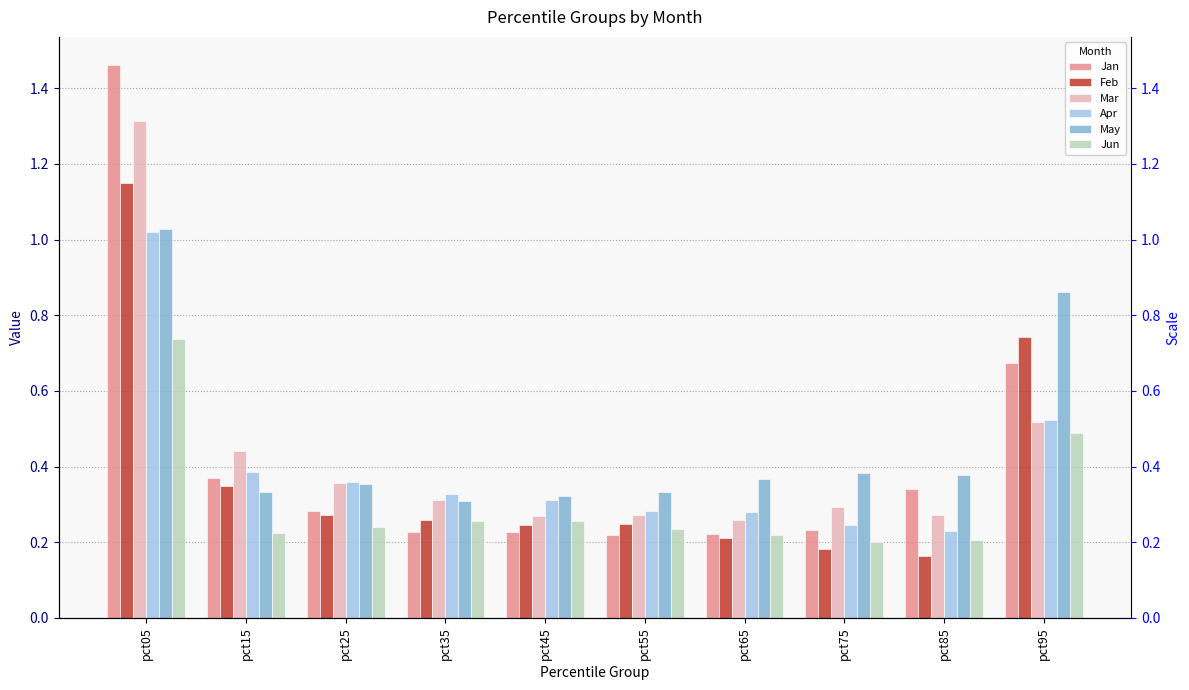

What is the sum of all Jun values?

3.1